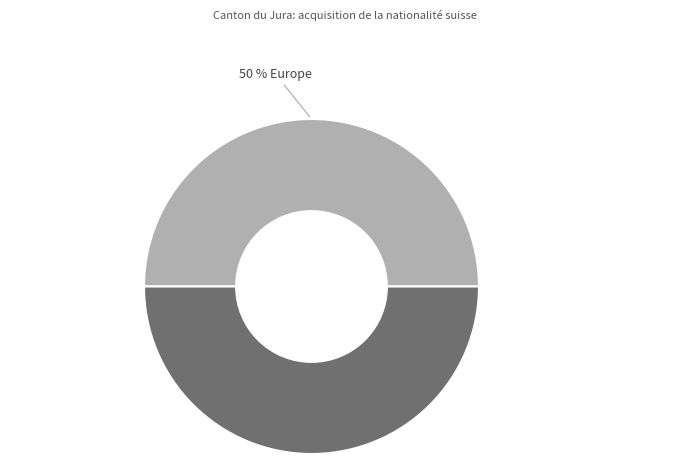

Count the number of slices in the pie.

2